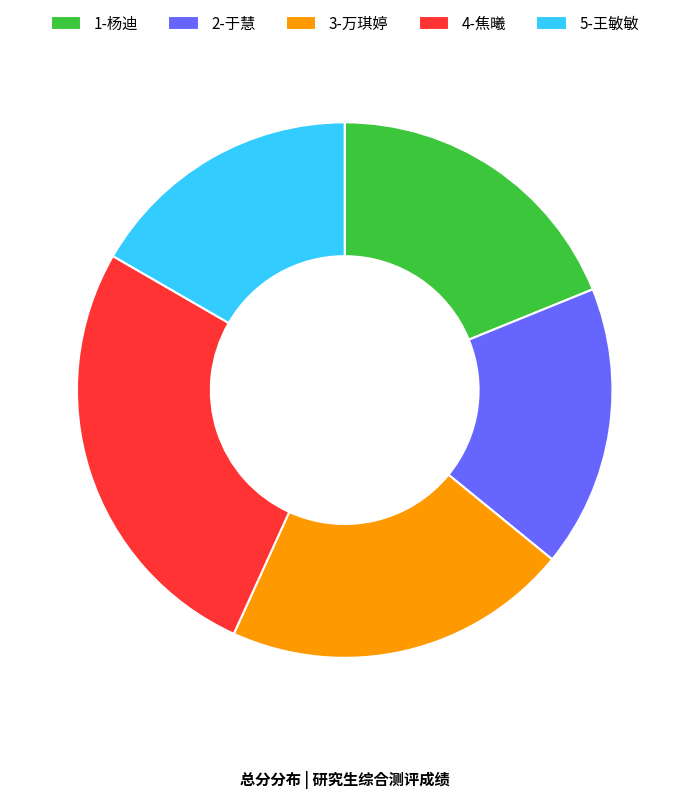

Combined, do 4-焦曦 and 2-于慧 account for over 50%?

No